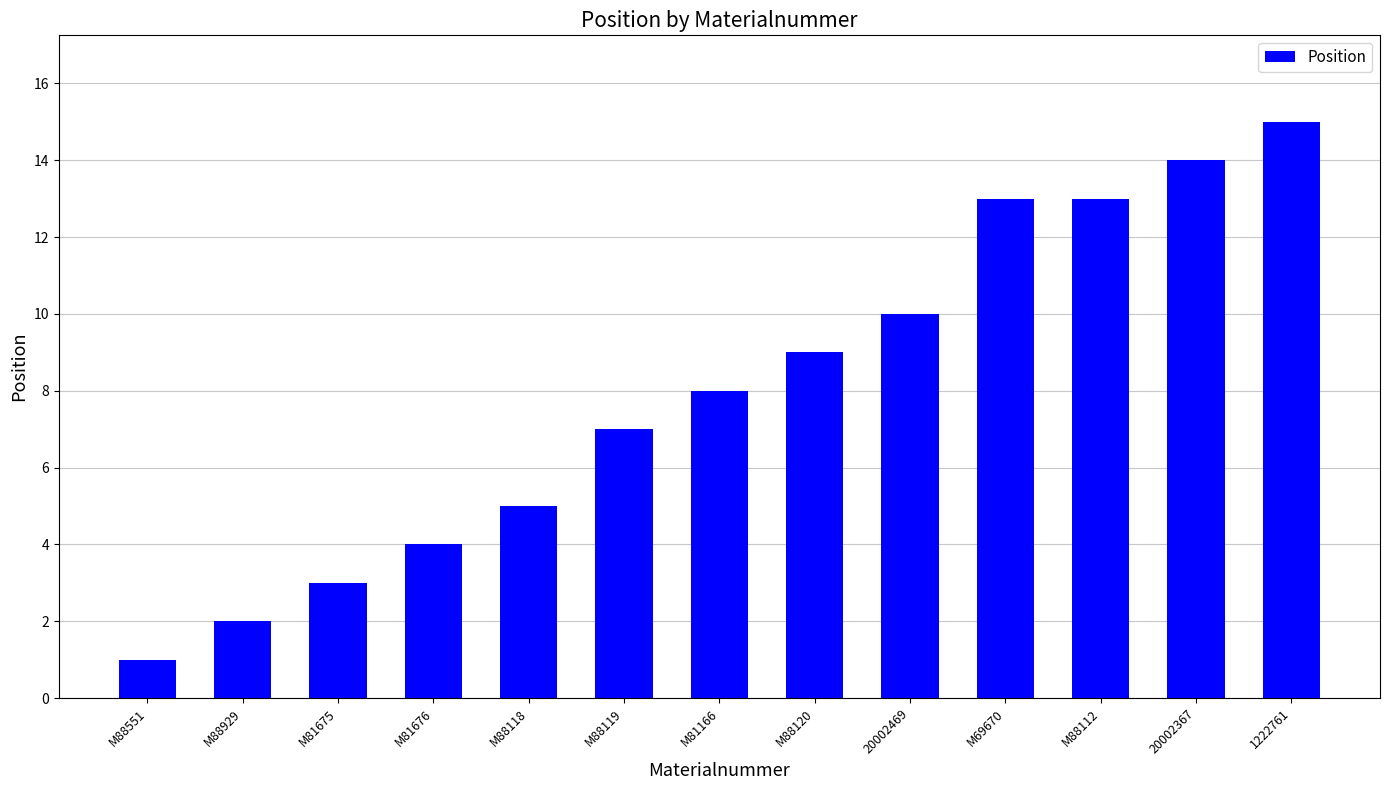

Reading left to right, list all the values displayed in this chart.

1	2	3	4	5	7	8	9	10	13	13	14	15